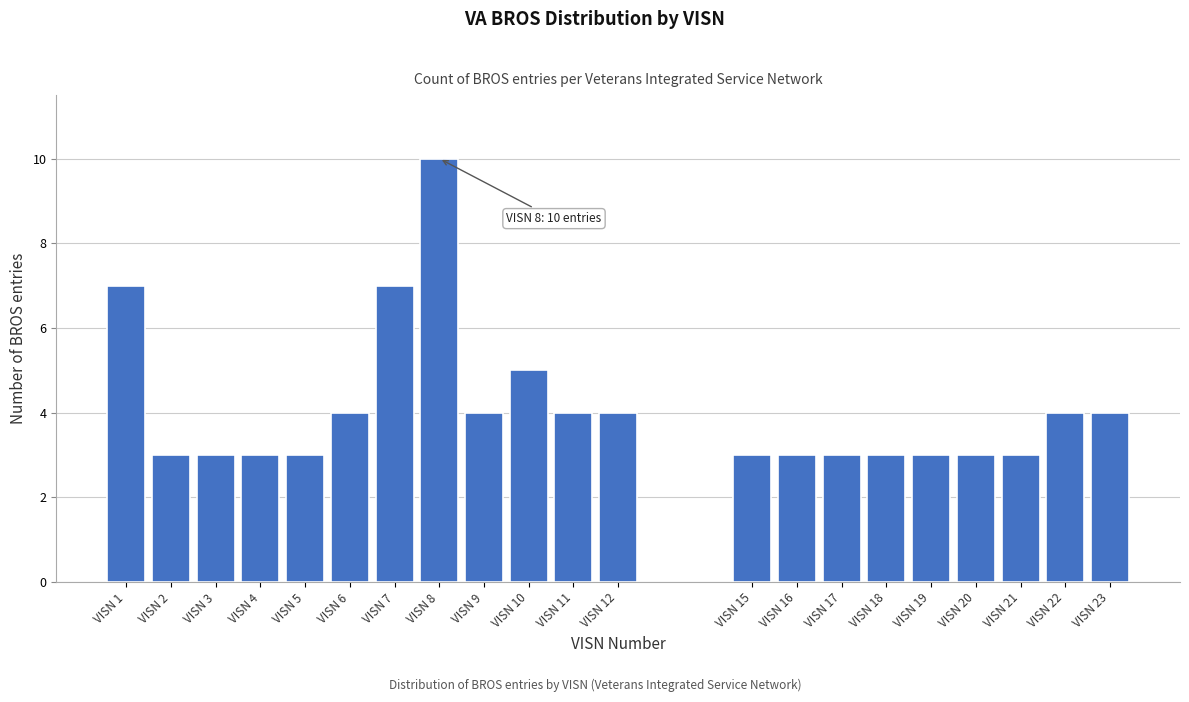

Reading left to right, what are all the values shown in this chart?

VISN 1=7	VISN 2=3	VISN 3=3	VISN 4=3	VISN 5=3	VISN 6=4	VISN 7=7	VISN 8=10	VISN 9=4	VISN 10=5	VISN 11=4	VISN 12=4	VISN 15=3	VISN 16=3	VISN 17=3	VISN 18=3	VISN 19=3	VISN 20=3	VISN 21=3	VISN 22=4	VISN 23=4